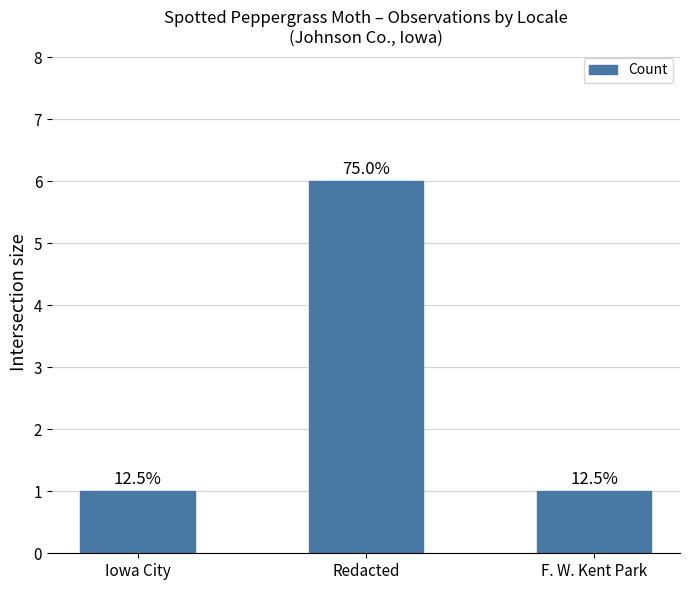

Approximately how many times larger is the value at Redacted compared to F. W. Kent Park?

6.0